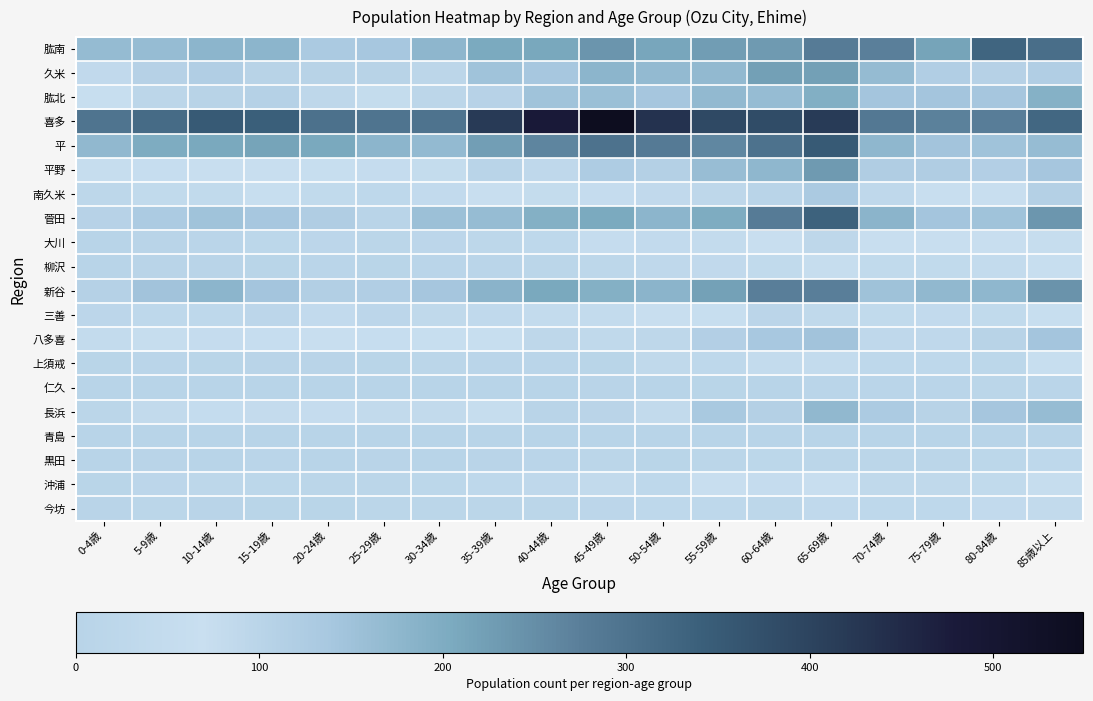

At how many categories does at least one series exceed 319?

11